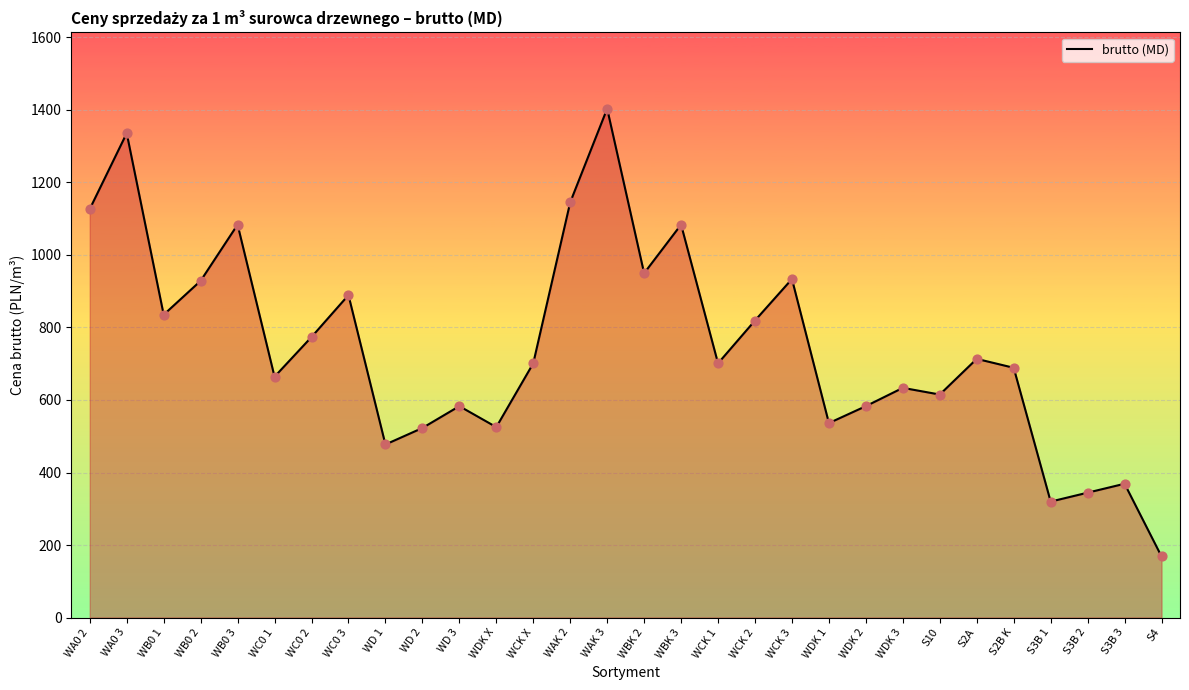

Which has a higher value, WBK 2 or WDK 2?

WBK 2